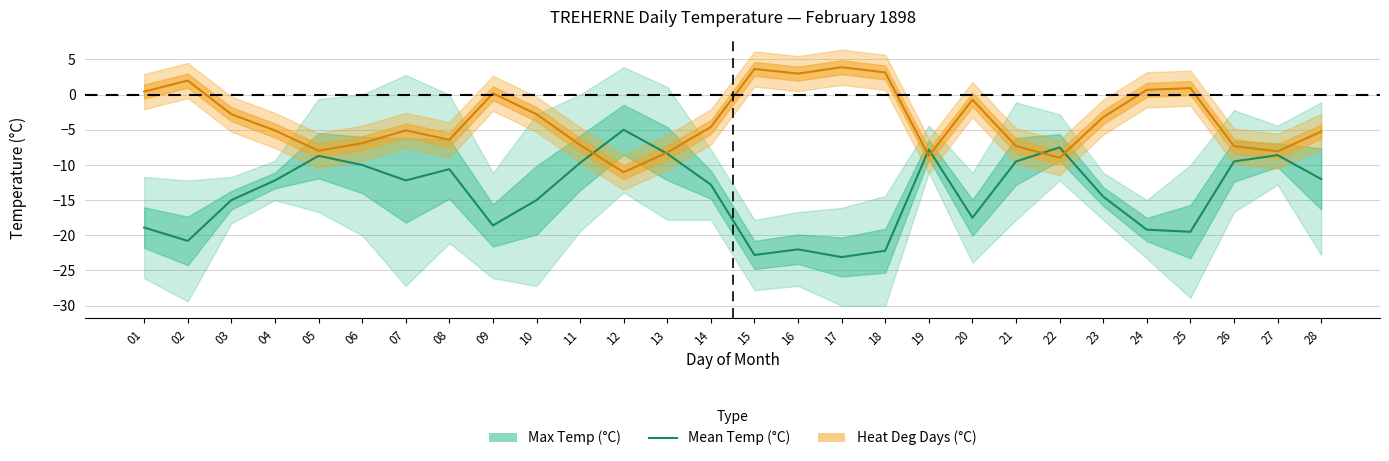

What is the sum of the values at 11 and 06?

-19.7